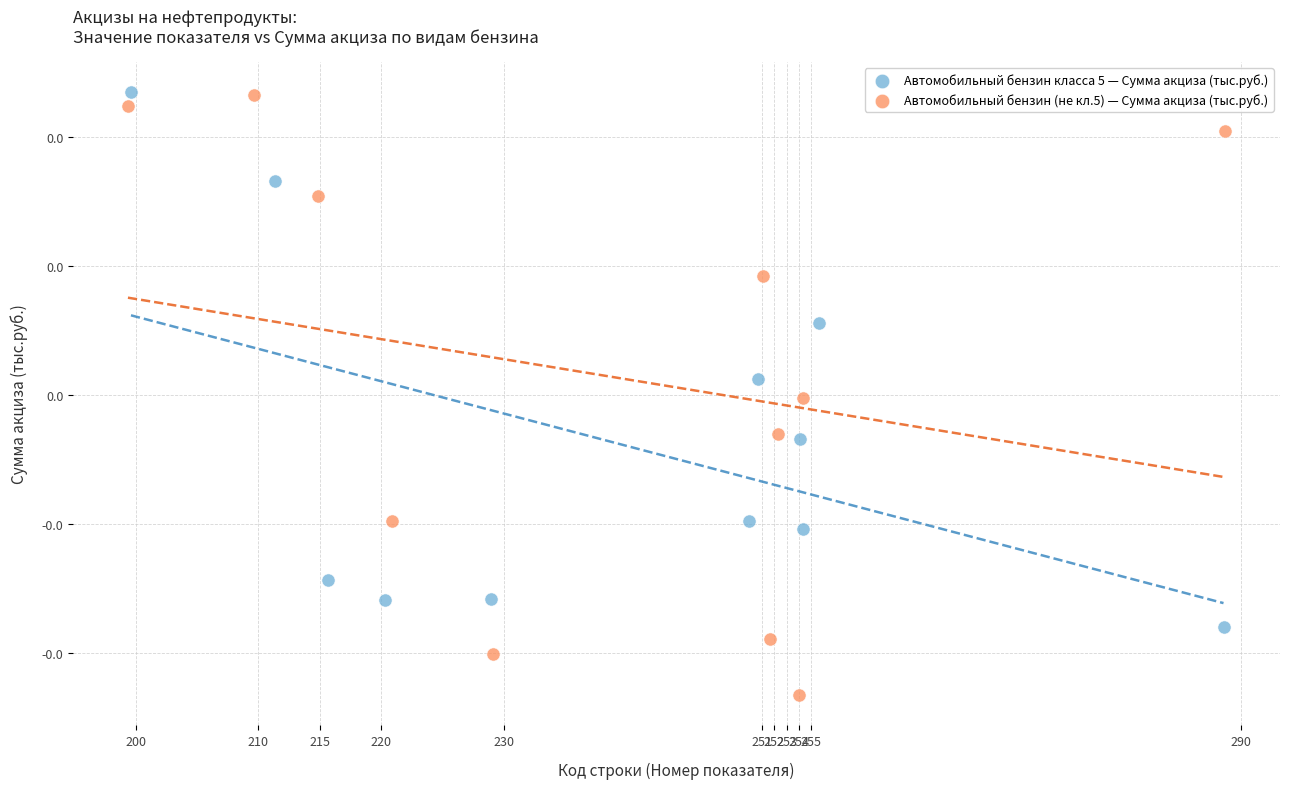

What are all the series names shown in the legend?

Автомобильный бензин класса 5 — Сумма акциза (тыс.руб.), Автомобильный бензин (не кл.5) — Сумма акциза (тыс.руб.)